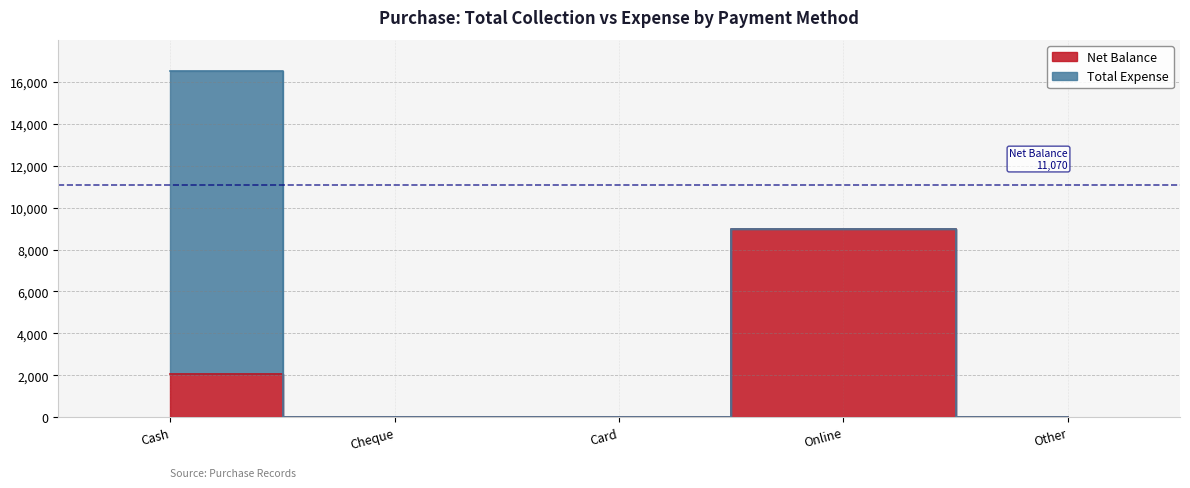

How many lines are shown in the chart?

1